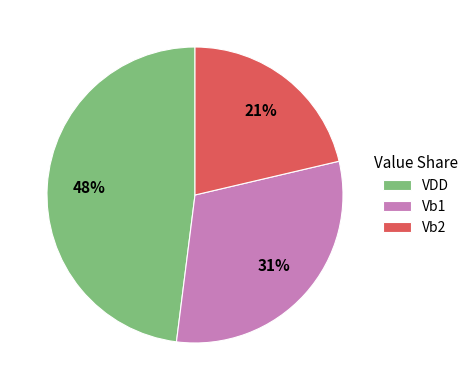

To the nearest percent, what percentage of the pie is Vb1?

31%